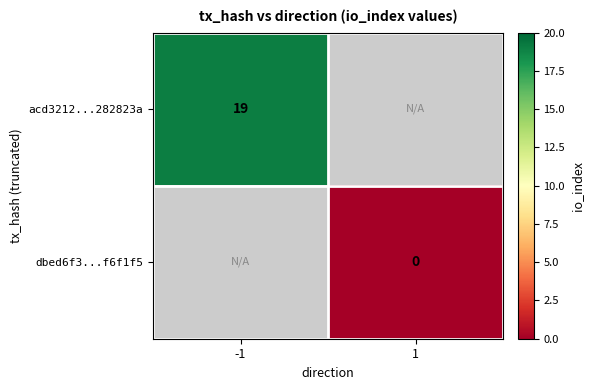

At how many categories does at least one series exceed 12?

1